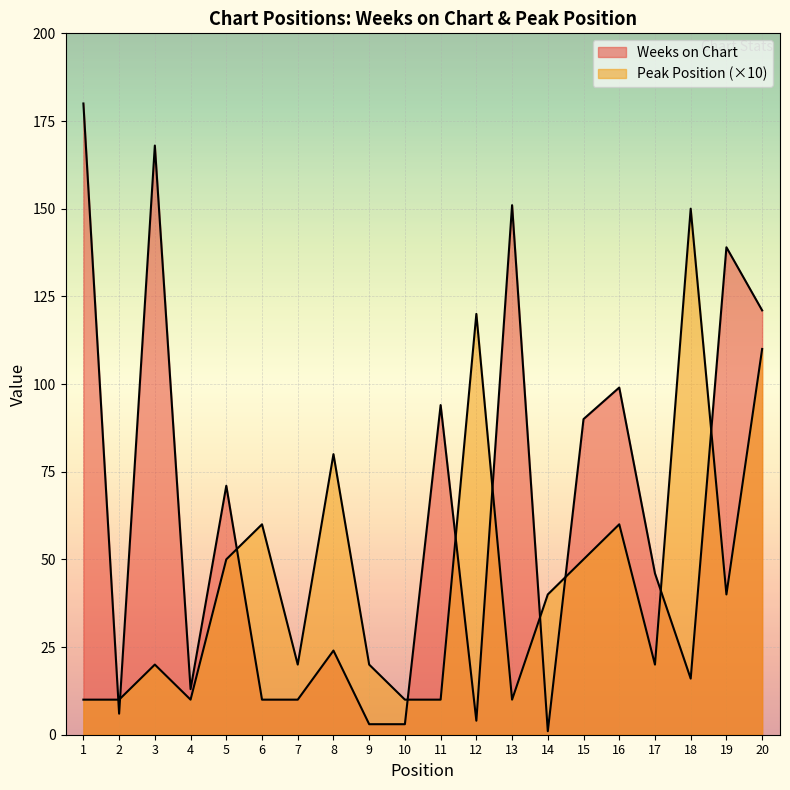

What are all the series names shown in the legend?

Weeks on Chart, Peak Position